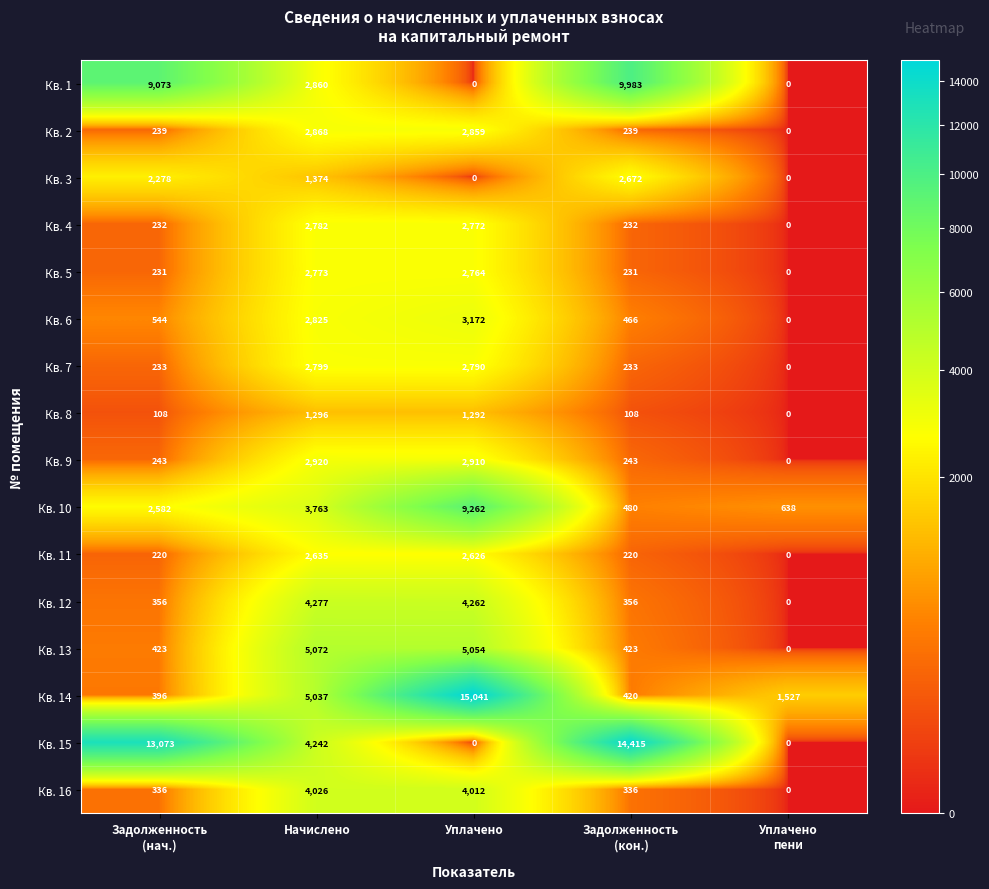

Is it true that Кв. 6 equals 2825 at Начислено?

True